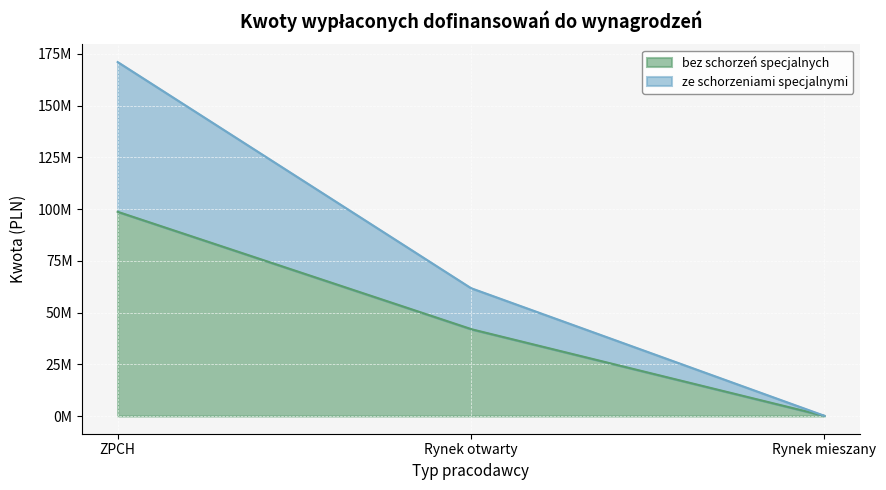

Is it true that bez schorzeń specjalnych equals 98693685.7 at ZPCH?

True